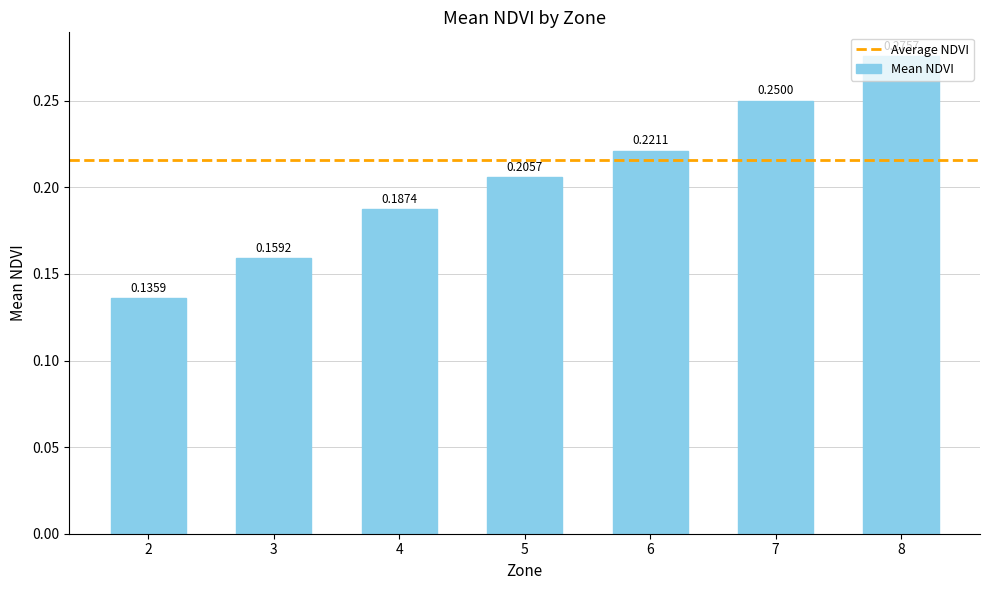

True or false: the data shows 0.1 at 7.

False